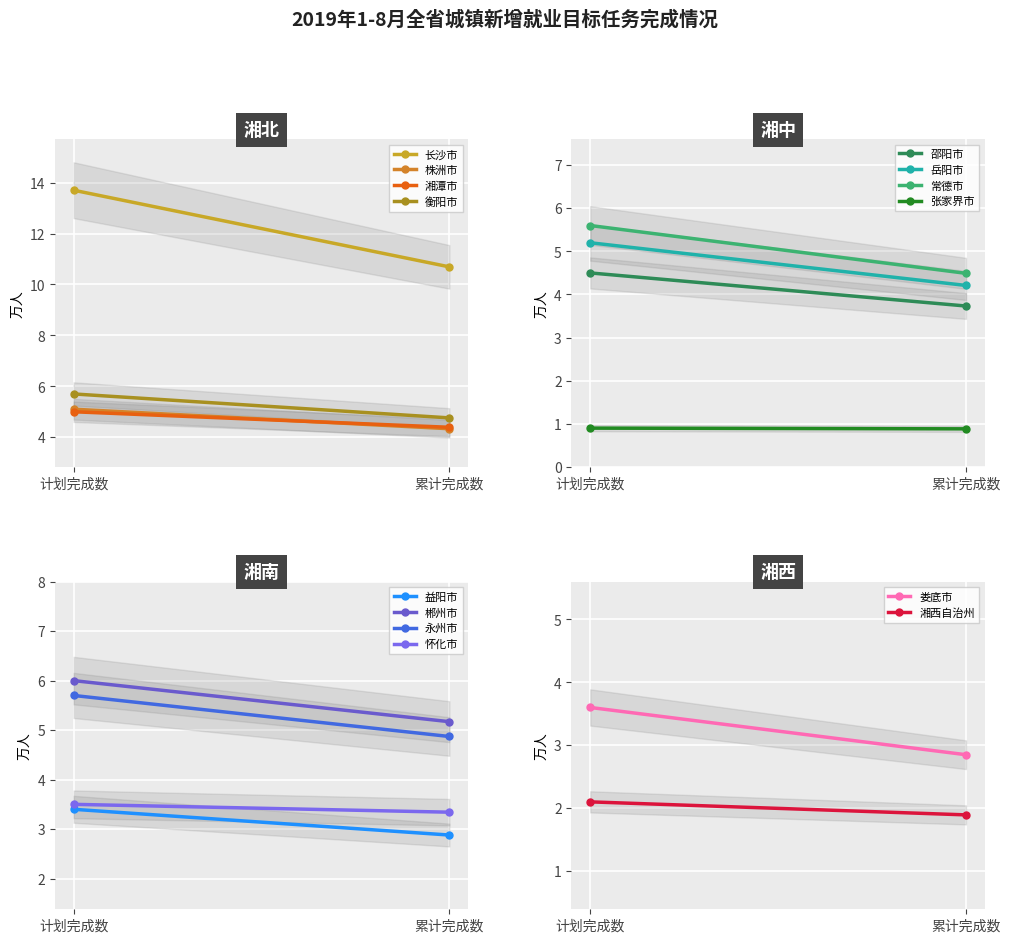

What is the label of the 10th point from the left?

郴州市